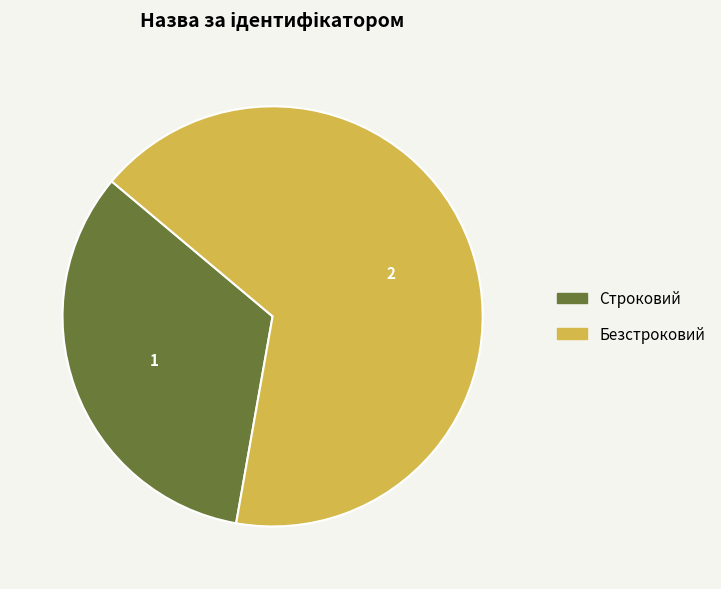

Which category has the smallest portion of the pie?

Строковий